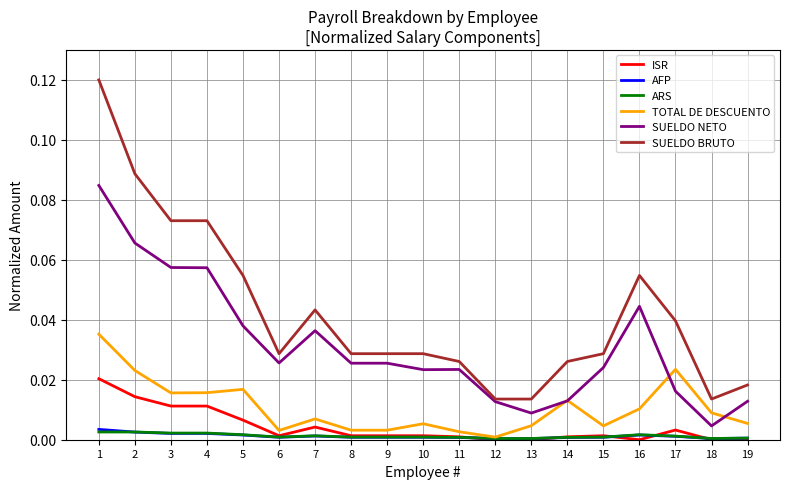

The AFP series shows 0.0 at 16. True or false?

True